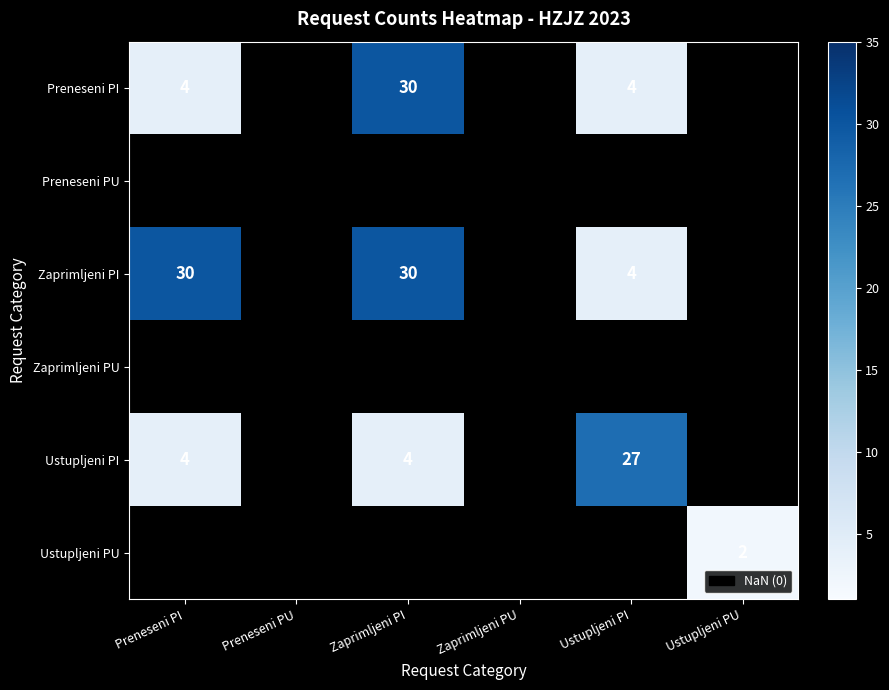

What is the sum of the Zaprimljeni PI values at Zaprimljeni PI and Ustupljeni PI?

34